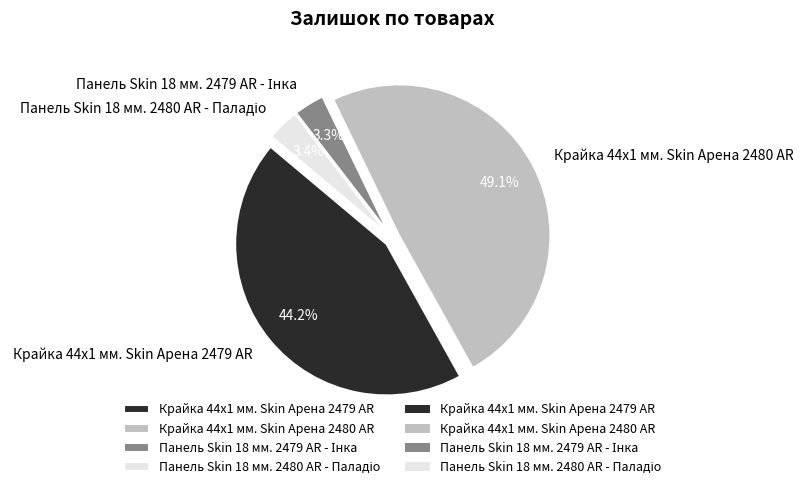

How much of the chart is everything except Крайка 44x1 мм. Skin Арена 2479 AR?

55.8%